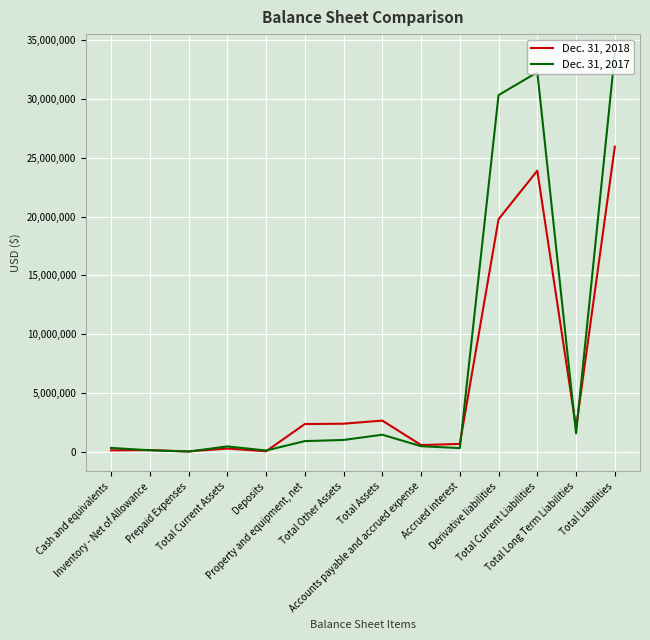

The value of Dec. 31, 2017 at Prepaid Expenses is 9093. True or false?

True